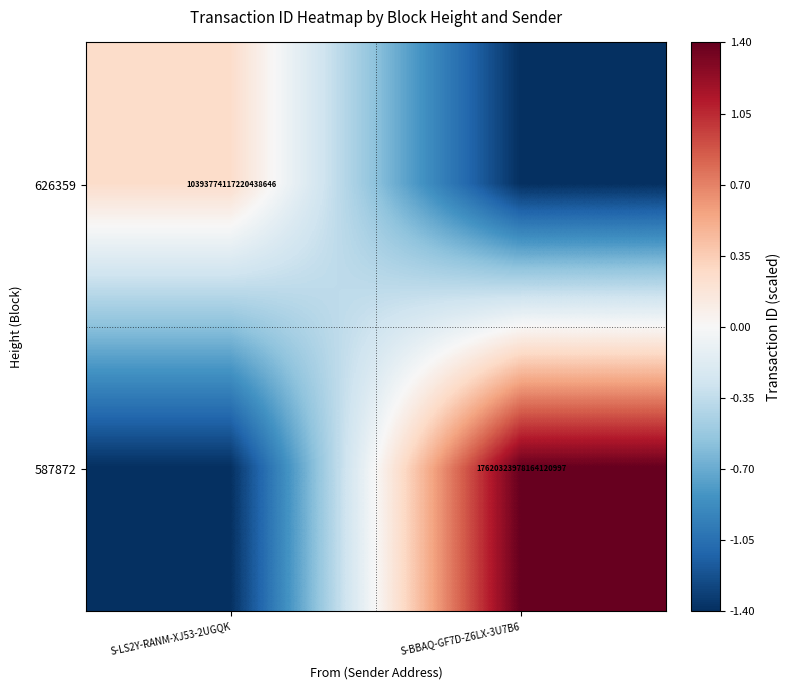

Is it true that 626359 equals 10393774117220438016.0 at S-LS2Y-RANM-XJ53-2UGQK?

True